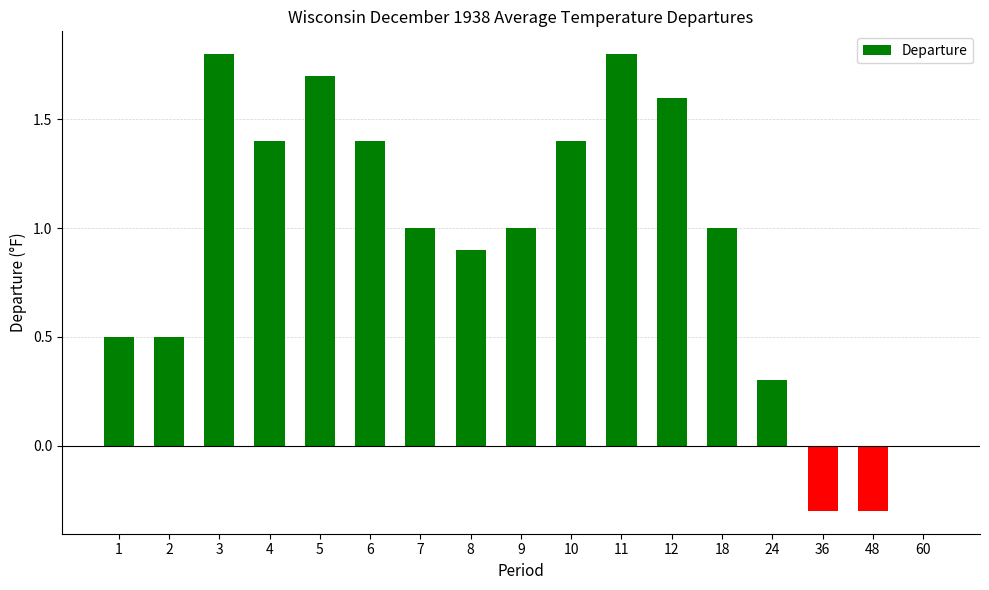

Reading right to left, extract all data points from this chart.

60=0.0	48=-0.3	36=-0.3	24=0.3	18=1.0	12=1.6	11=1.8	10=1.4	9=1.0	8=0.9	7=1.0	6=1.4	5=1.7	4=1.4	3=1.8	2=0.5	1=0.5